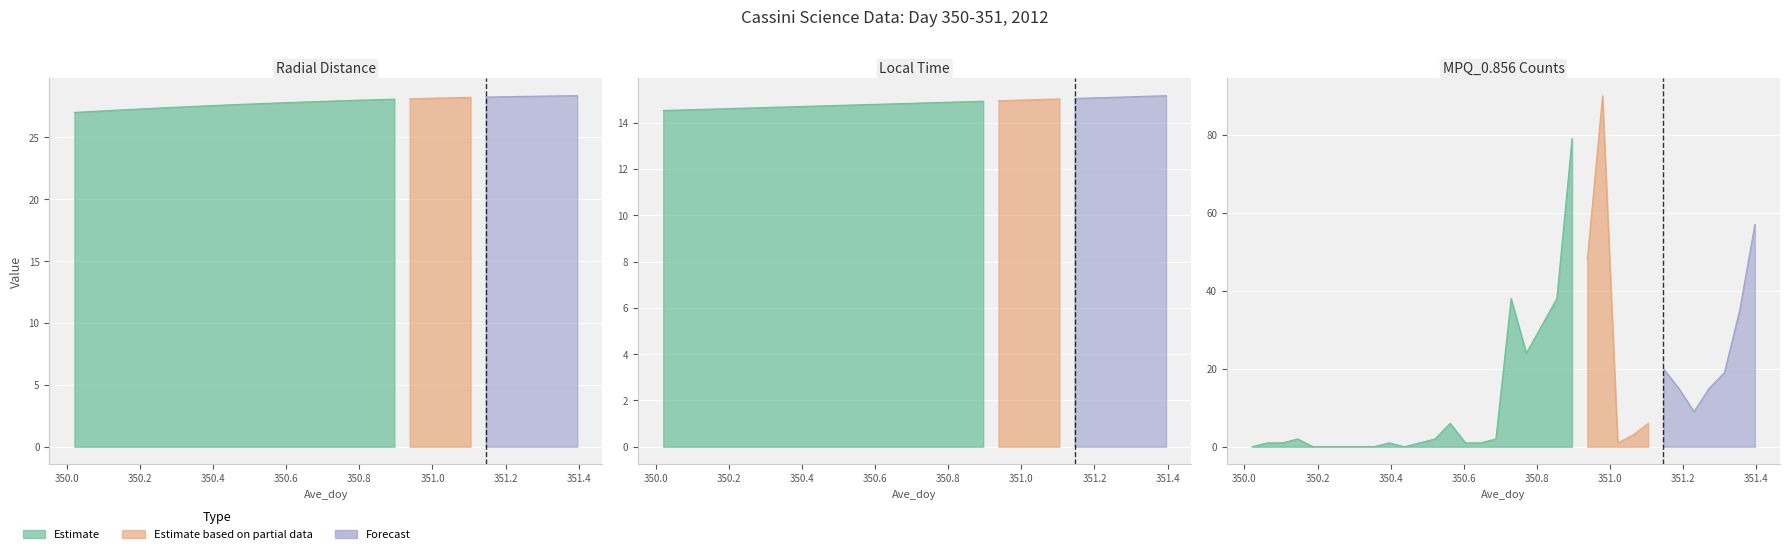

What position from the right is 350.7708?

16